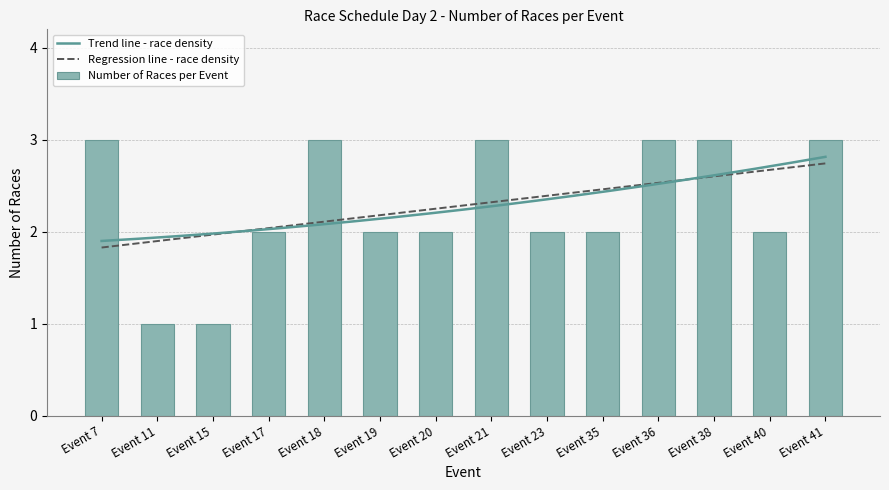

Rank the categories by value from lowest to highest.

Event 11, Event 15, Event 17, Event 19, Event 20, Event 23, Event 35, Event 40, Event 7, Event 18, Event 21, Event 36, Event 38, Event 41